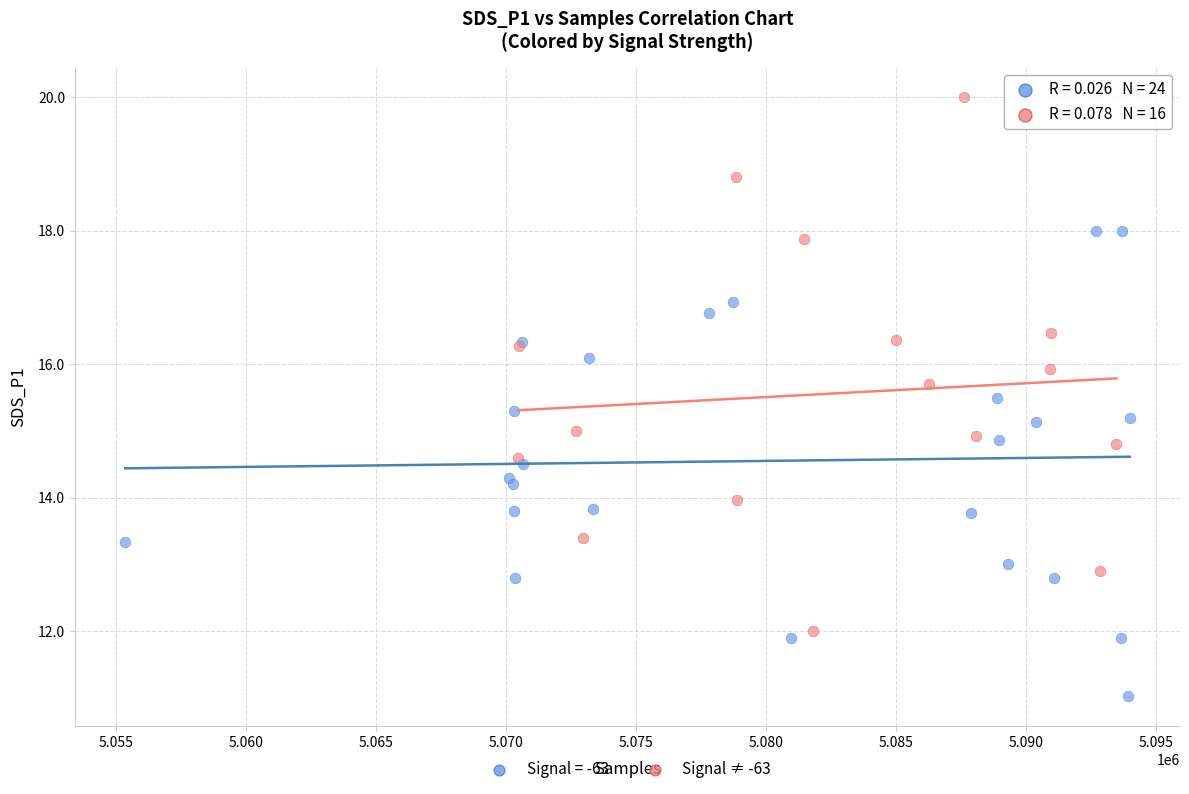

Which series has the widest spread of Y values?

Signal ≠ -63